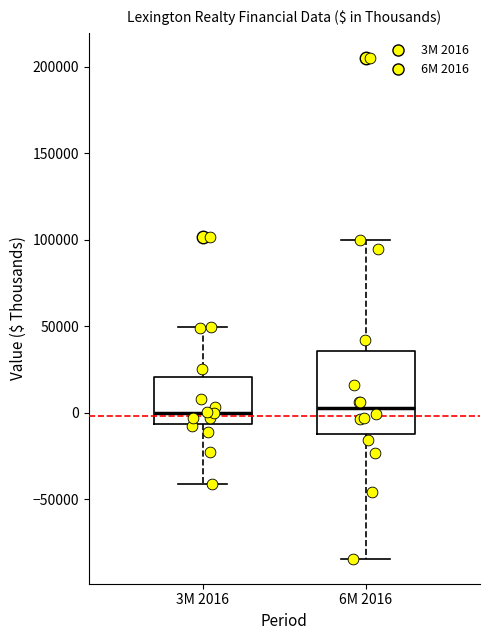

Reading left to right, transcribe this box plot: for each box, give where its median line is, the range the box spans, and where its two whiskers end, as read against the y-axis. The values are not printed on the chart, so give them approximately, as read against the axis.

3M 2016: median 0, box -5000 to 20000, whiskers -40000 to 50000
6M 2016: median 5000, box -10000 to 35000, whiskers -85000 to 100000